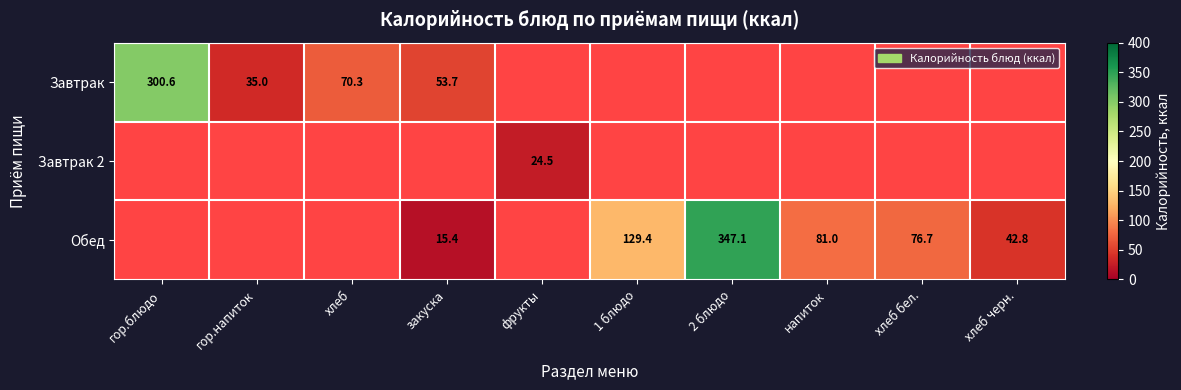

True or false: Обед has a value of 42.8 at хлеб черн..

True